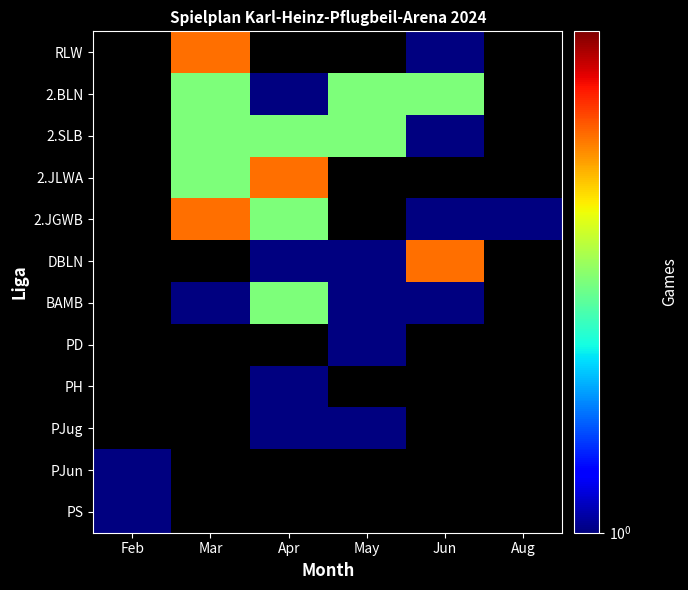

The DBLN series shows 1 at May. True or false?

True